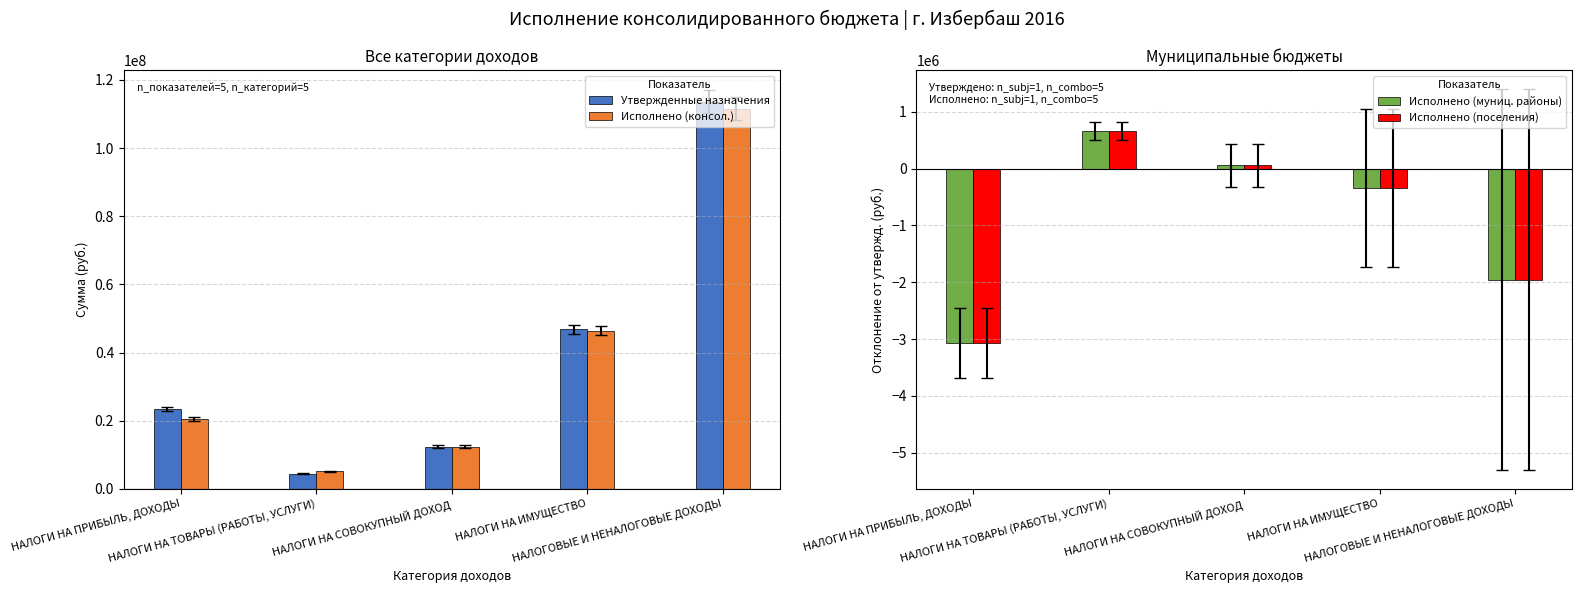

The value of Исполнено (консол.) at НАЛОГИ НА СОВОКУПНЫЙ ДОХОД is 12411131.2. True or false?

True